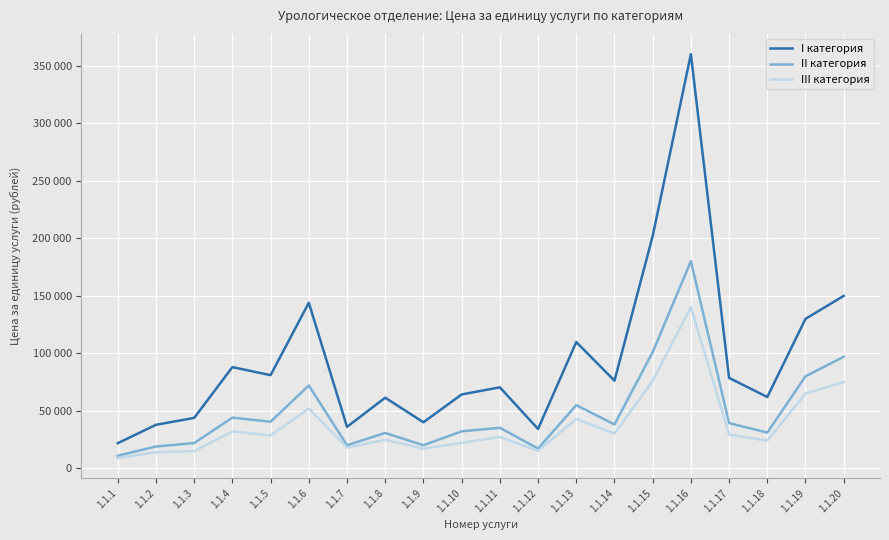

Reading left to right, what are all the values shown in this chart?

I категория: 1.1.1=21800	1.1.2=37800	1.1.3=43800	1.1.4=88000	1.1.5=81000	1.1.6=144000	1.1.7=36000	1.1.8=61400	1.1.9=40000	1.1.10=64200	1.1.11=70400	1.1.12=34200	1.1.13=109800	1.1.14=76200	1.1.15=202000	1.1.16=360400	1.1.17=78600	1.1.18=62000	1.1.19=130000	1.1.20=150000
II категория: 1.1.1=10900	1.1.2=18900	1.1.3=21900	1.1.4=44000	1.1.5=40500	1.1.6=72000	1.1.7=20000	1.1.8=30700	1.1.9=20000	1.1.10=32100	1.1.11=35200	1.1.12=17100	1.1.13=54900	1.1.14=38100	1.1.15=101000	1.1.16=180200	1.1.17=39300	1.1.18=31000	1.1.19=80000	1.1.20=97000
III категория: 1.1.1=8900	1.1.2=13900	1.1.3=14900	1.1.4=32000	1.1.5=28500	1.1.6=52000	1.1.7=18000	1.1.8=24700	1.1.9=17000	1.1.10=22100	1.1.11=27200	1.1.12=15100	1.1.13=42900	1.1.14=30100	1.1.15=76000	1.1.16=140200	1.1.17=29300	1.1.18=24000	1.1.19=65000	1.1.20=75000